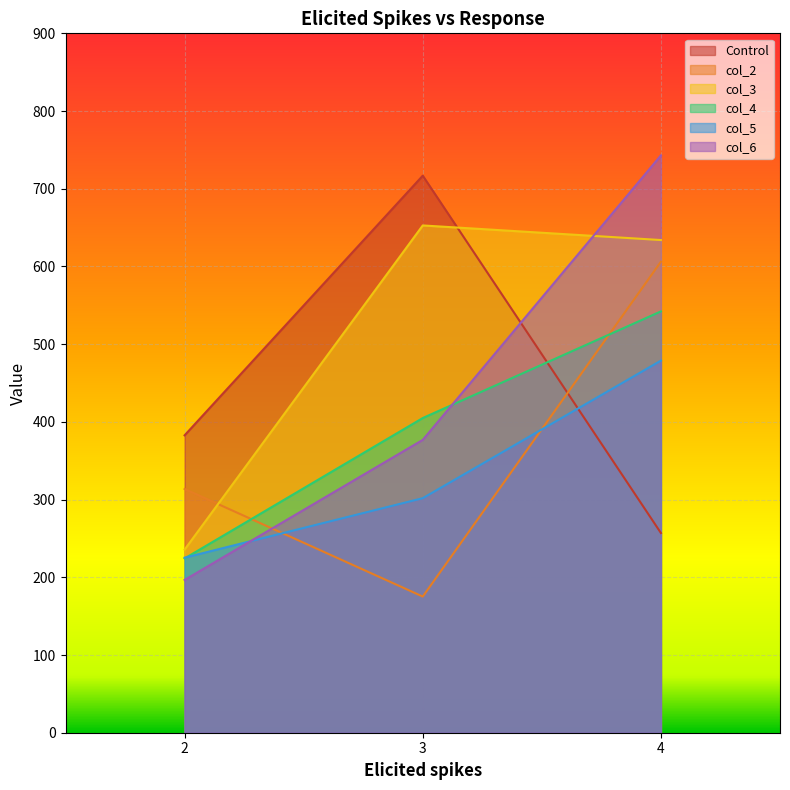

What are all the series names shown in the legend?

Control, col_2, col_3, col_4, col_5, col_6